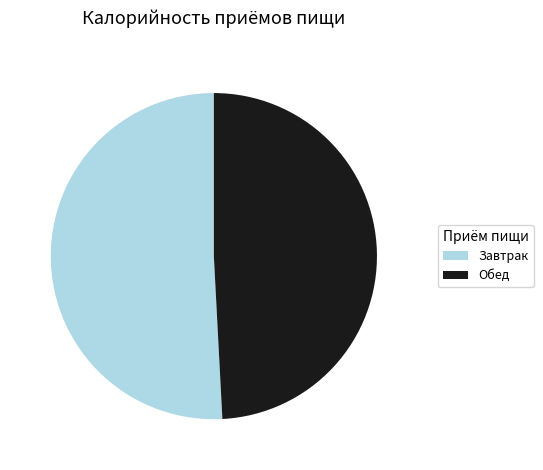

What is the majority slice?

Завтрак